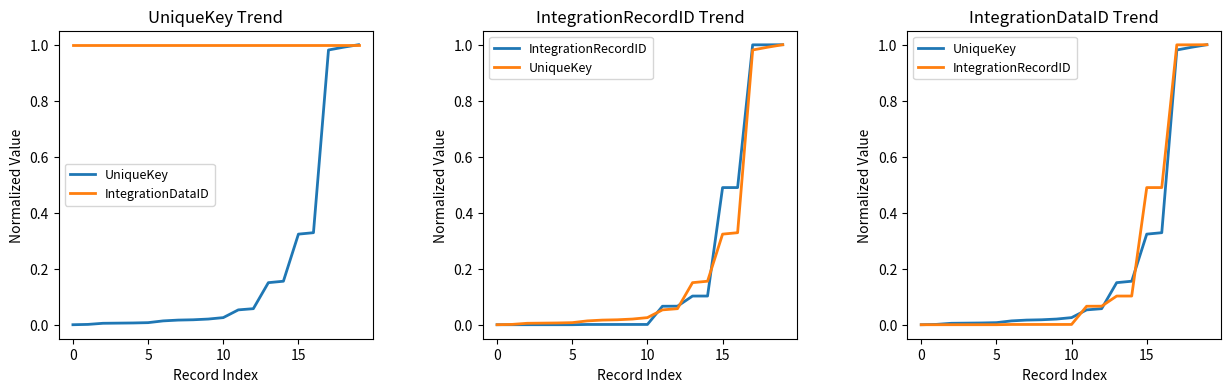

Which series has the widest spread of values?

UniqueKey